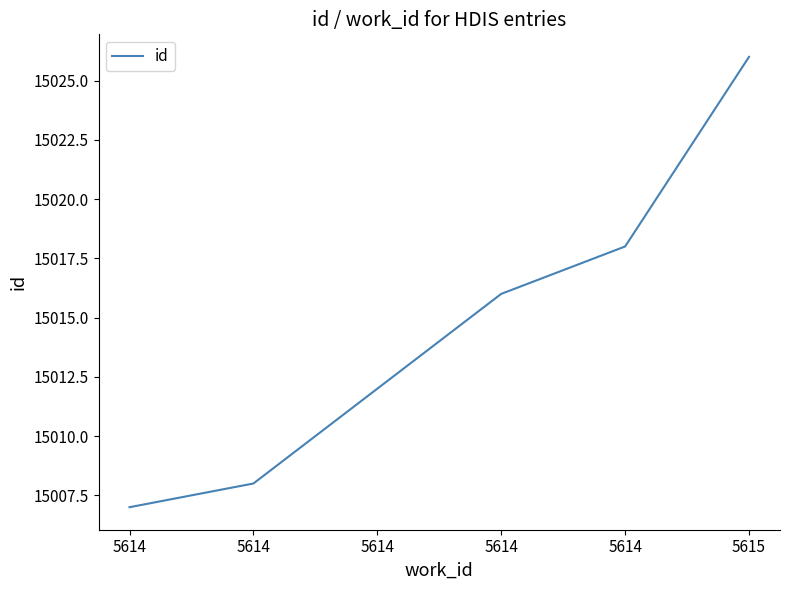

Where is the data nearest to the value 15016?

5614